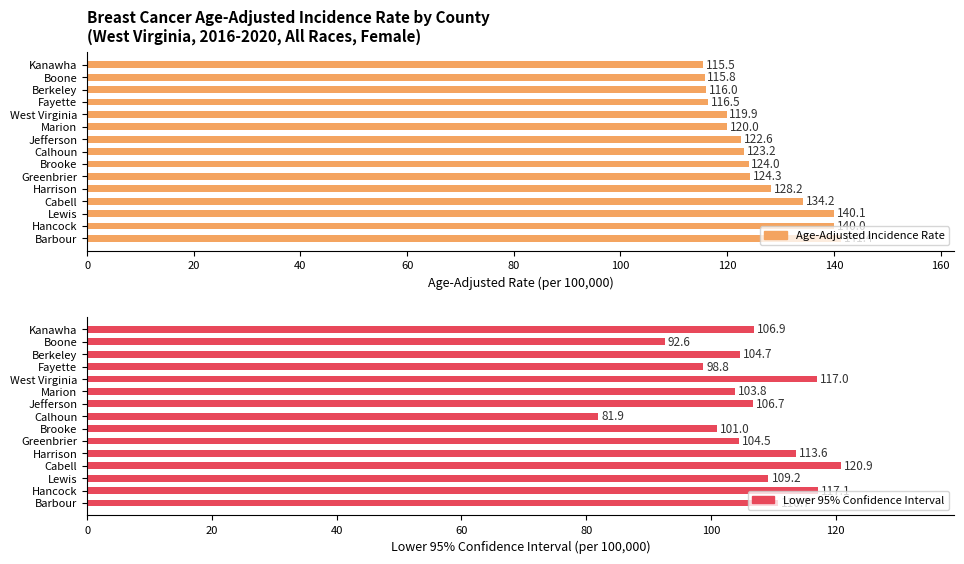

List the series in order of their peak value, lowest first.

Lower 95% CI, Age-Adjusted Incidence Rate